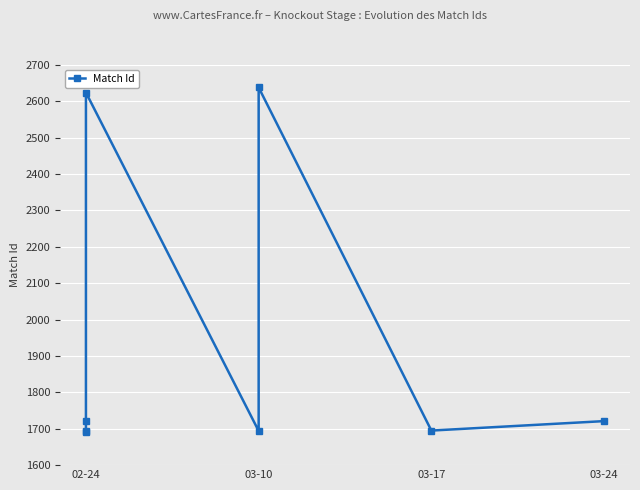

How many data points are less than 1721?

4